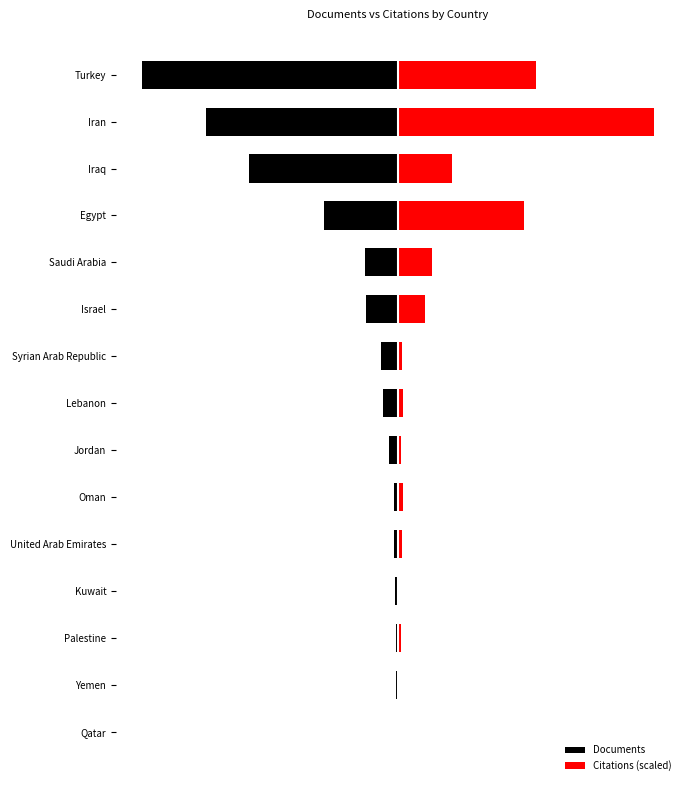

Rank the series by their average value, from lowest to highest.

Documents, Citations (scaled)